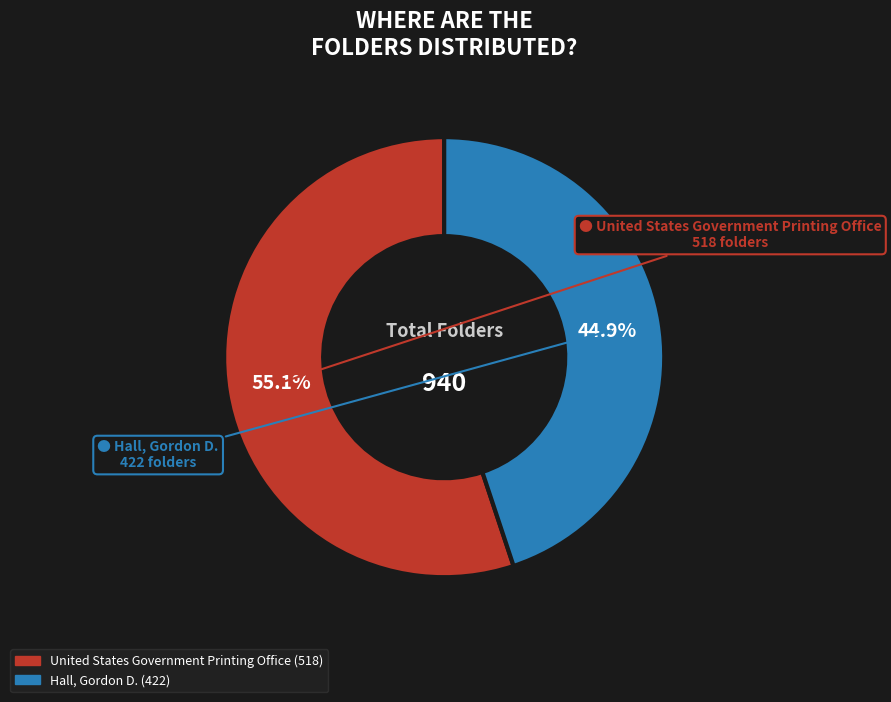

Which category has the smallest portion of the pie?

Hall, Gordon D.